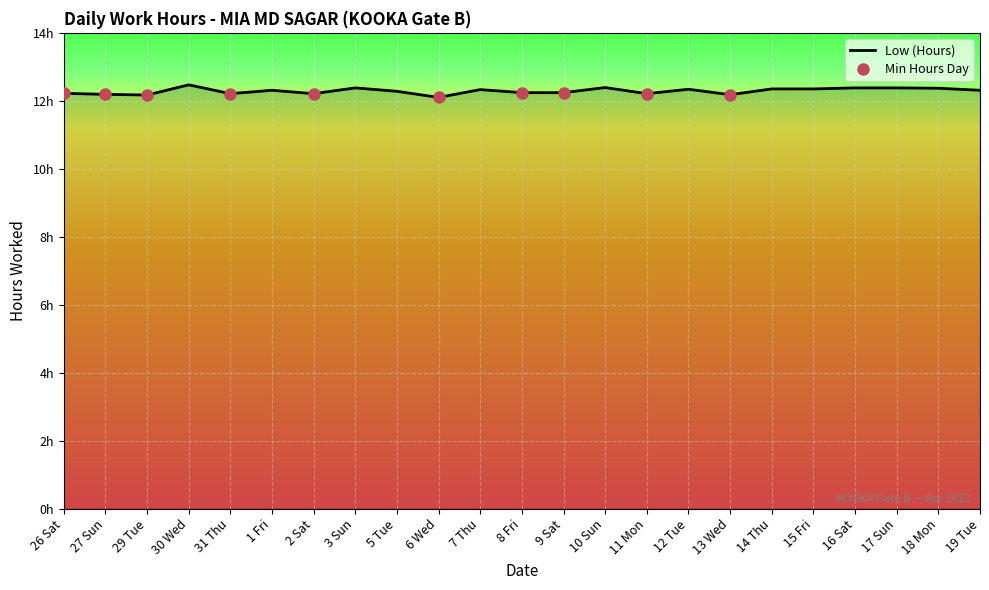

Reading left to right, extract all data points from this chart.

12.2	12.2	12.2	12.5	12.2	12.3	12.2	12.4	12.3	12.1	12.3	12.2	12.2	12.4	12.2	12.3	12.2	12.3	12.3	12.4	12.4	12.4	12.3